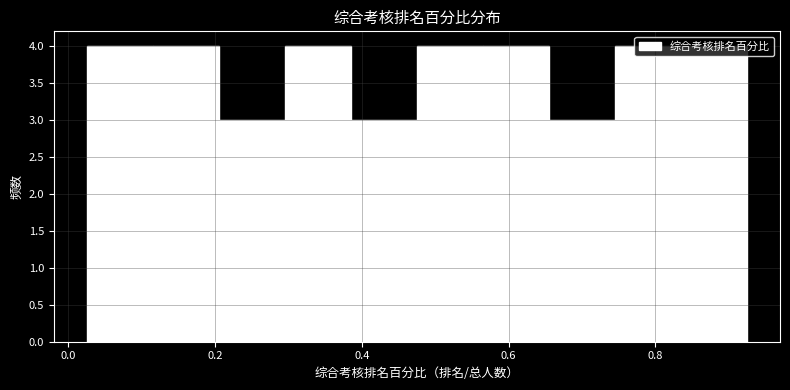

Reading left to right, list every bar in this chart as the range it spans on the x-axis followed by its height. Neither the bar edges nor the heights are printed on the chart, so give them approximately, as read against the axes.

0.025 to 0.115: 4
0.115 to 0.205: 4
0.205 to 0.295: 3
0.295 to 0.385: 4
0.385 to 0.475: 3
0.475 to 0.565: 4
0.565 to 0.655: 4
0.655 to 0.745: 3
0.745 to 0.835: 4
0.835 to 0.925: 4